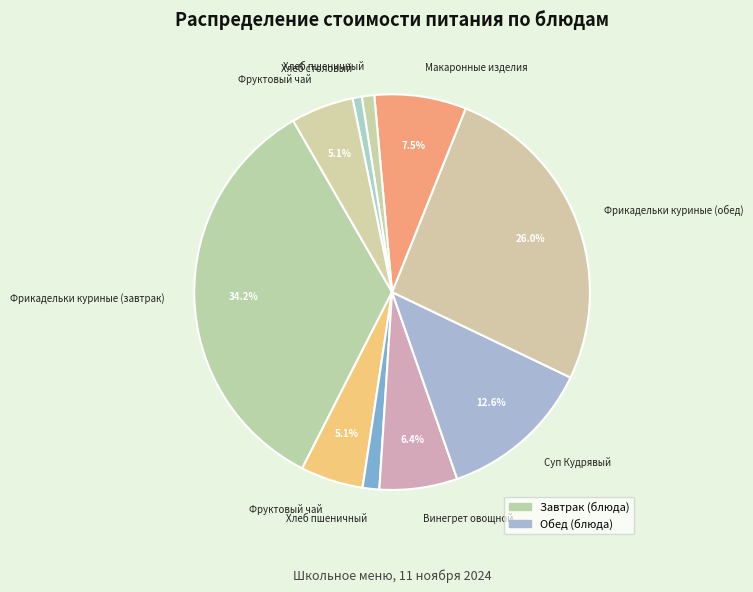

Count the number of slices in the pie.

10